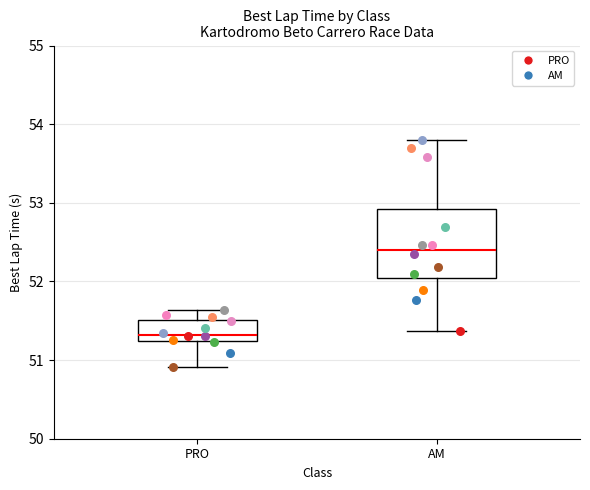

Where is the upper edge of the box for PRO on the y-axis? The values are not printed on the chart, so give them approximately, as read against the axis.

51.5